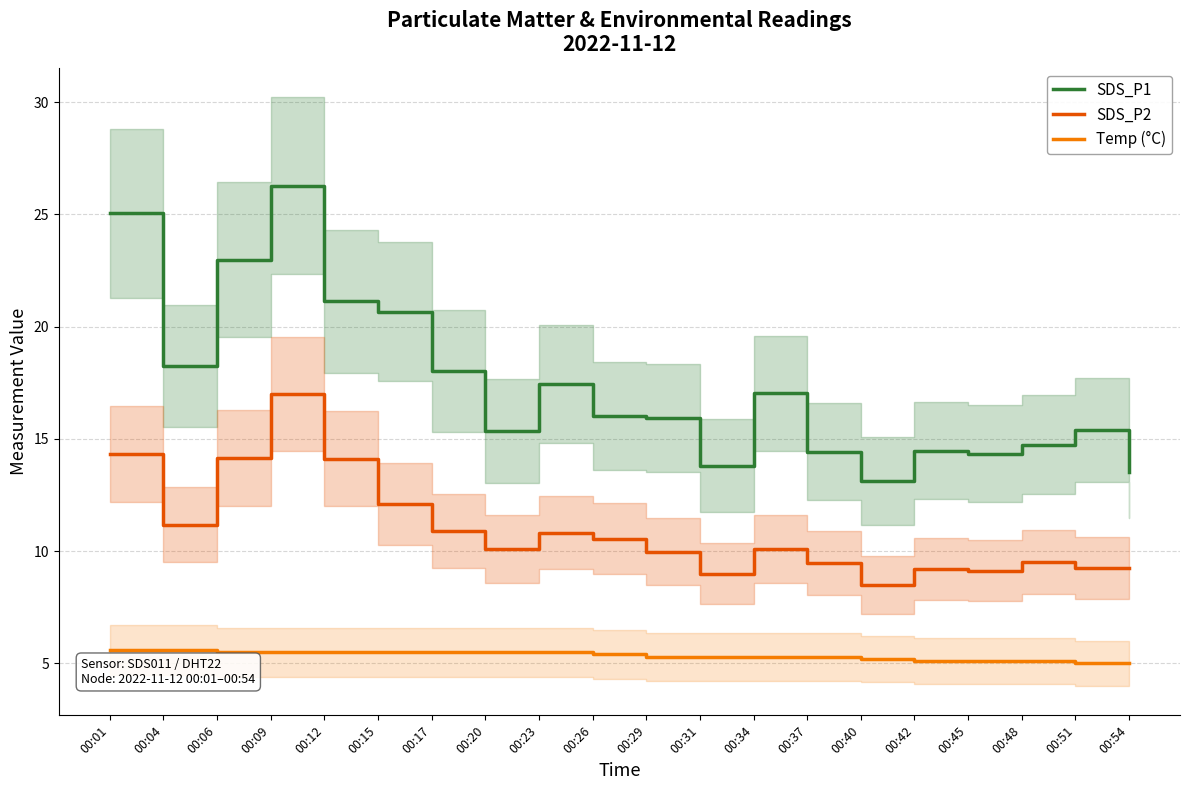

At which label is SDS_P1 closest to 19?

00:04